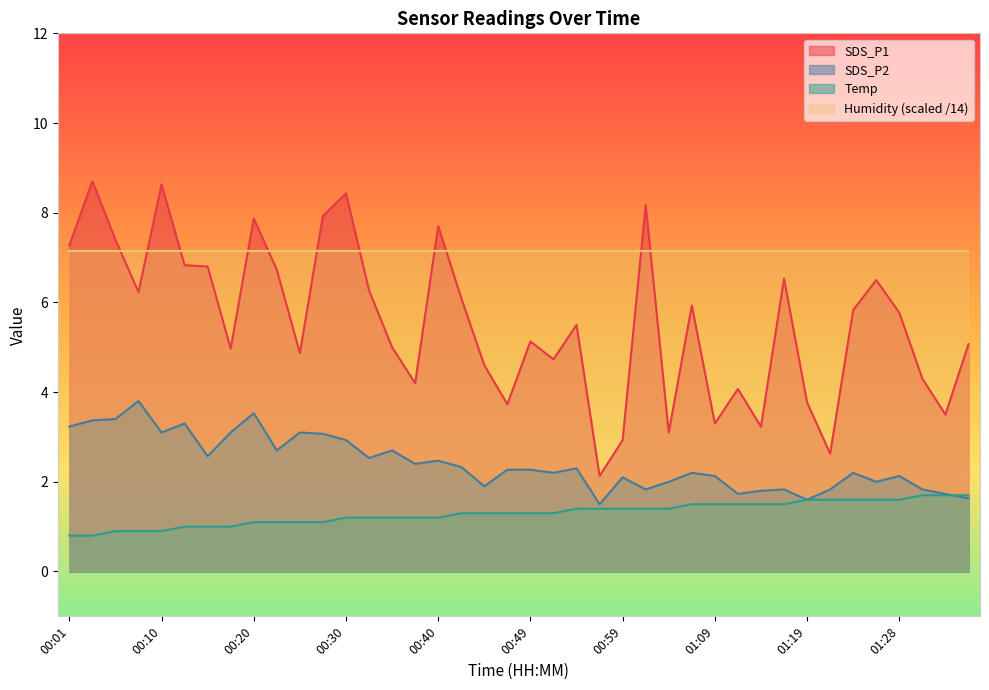

What position from the left is 01:06?

28